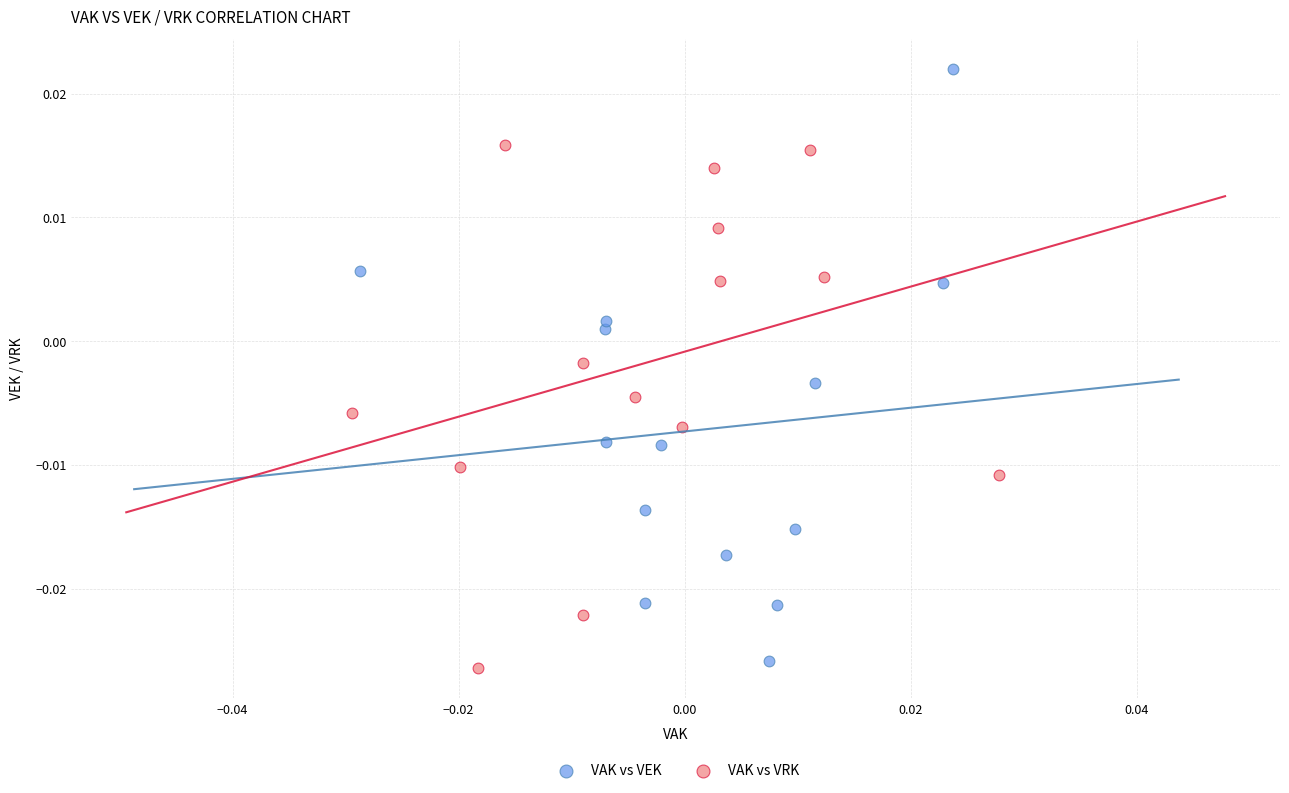

Which series reaches the minimum Y coordinate?

VAK vs VRK